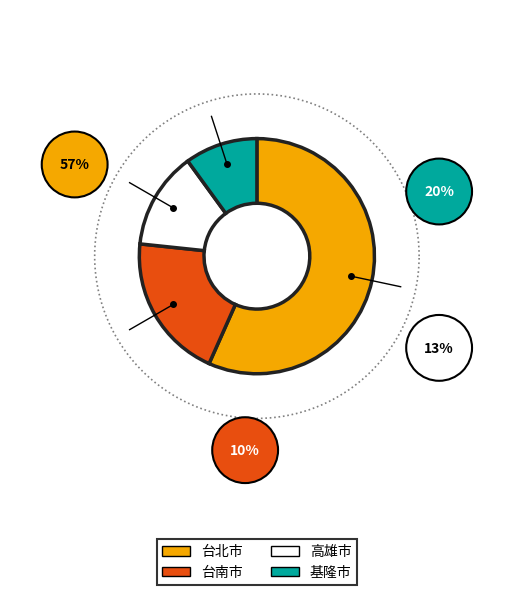

How many slices are in this pie chart?

4